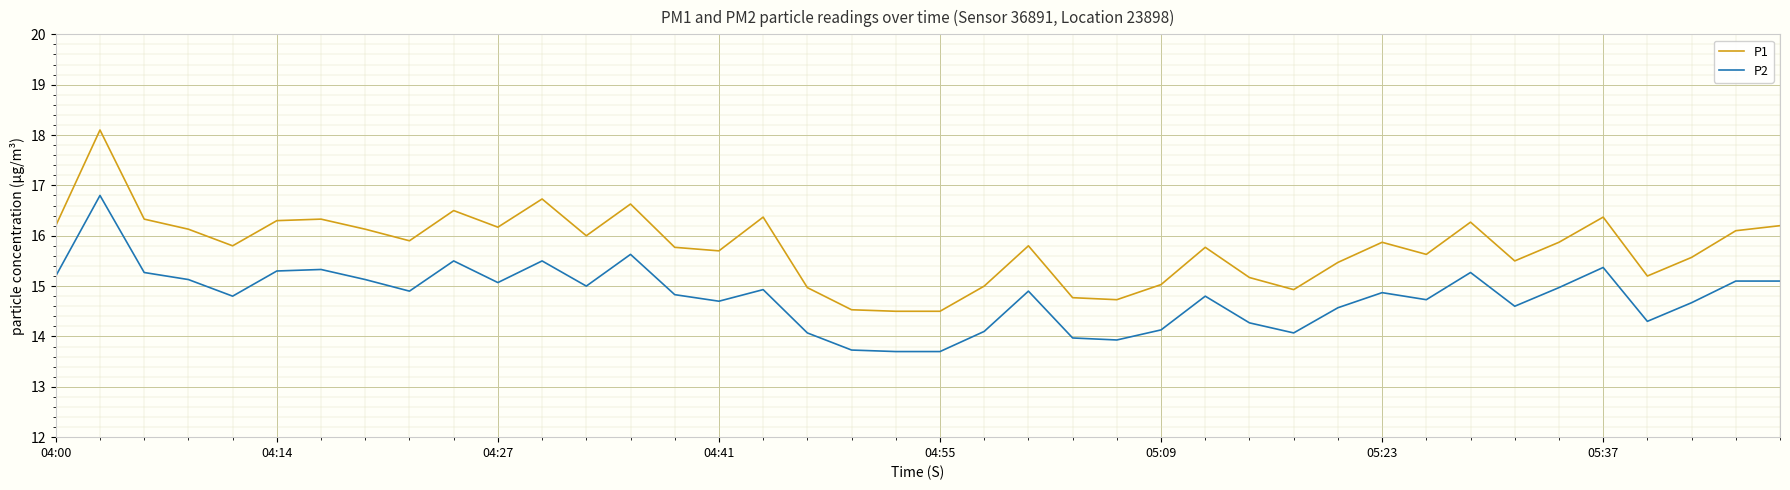

List the series in order of their peak value, lowest first.

P2, P1